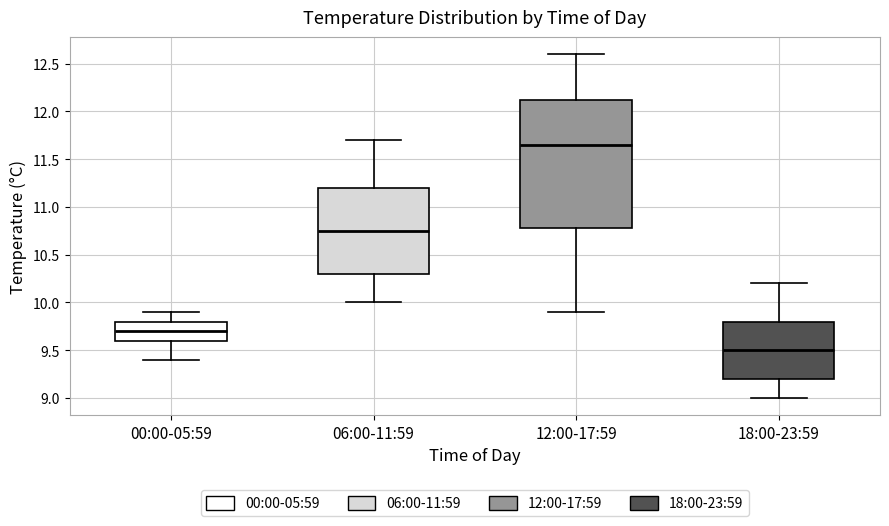

Where does the lower whisker of the box for 06:00-11:59 end on the y-axis? The values are not printed on the chart, so give them approximately, as read against the axis.

10.00